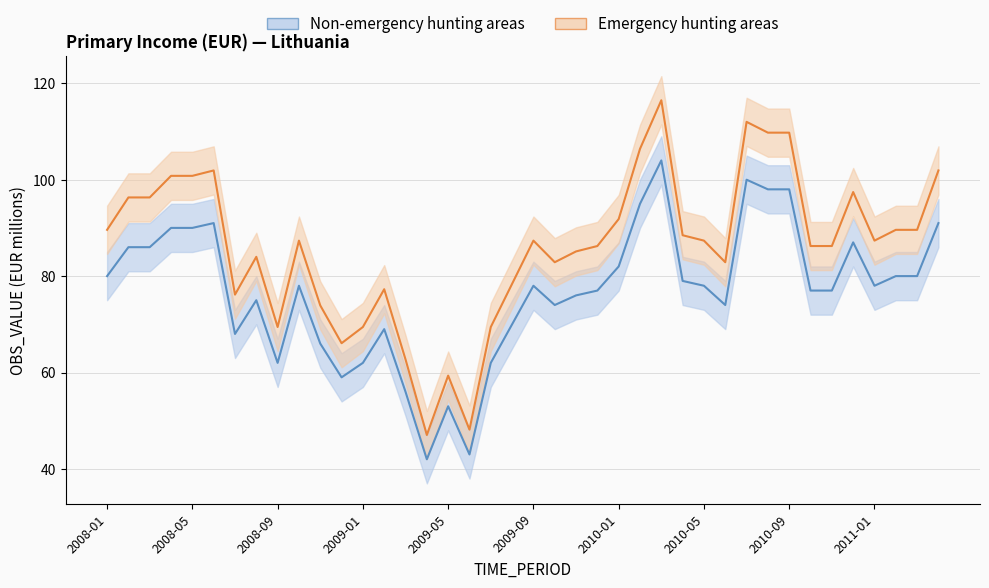

Is it true that Emergency hunting areas equals 170.3 at 2009-01?

False